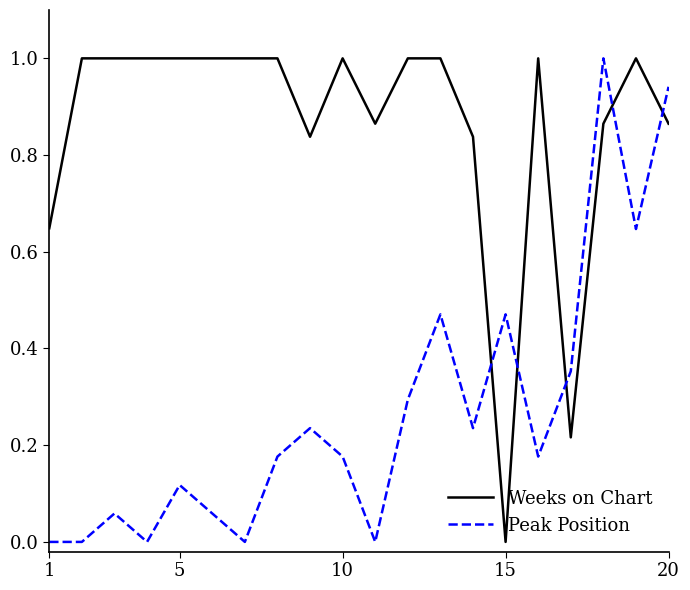

List the series in order of their overall mean, lowest first.

Peak Position, Weeks on Chart